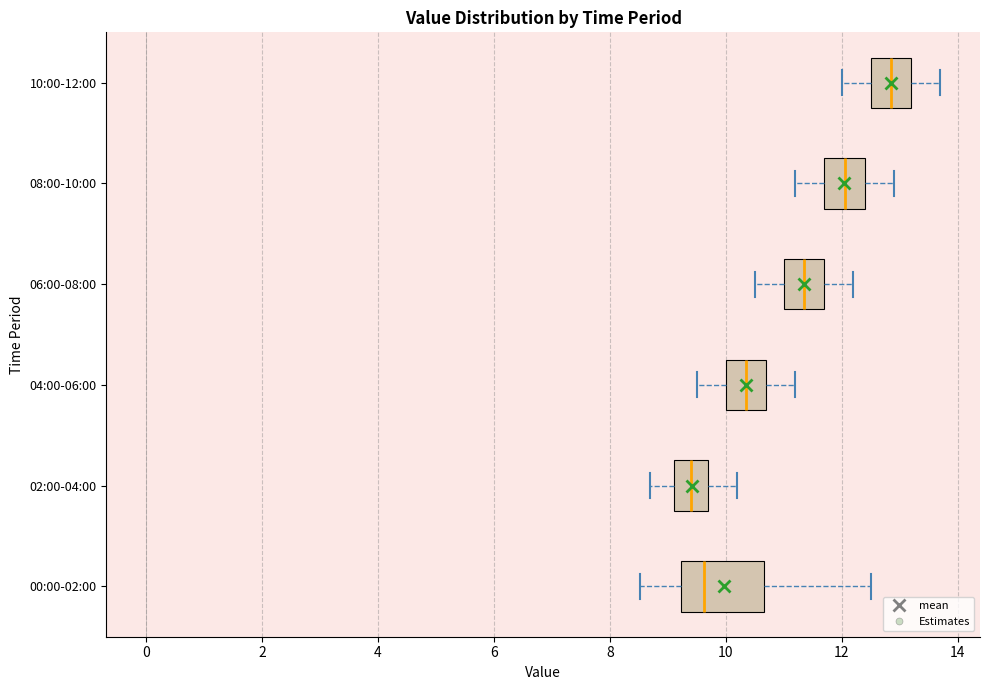

Which box has the furthest to the right median line?

10:00-12:00